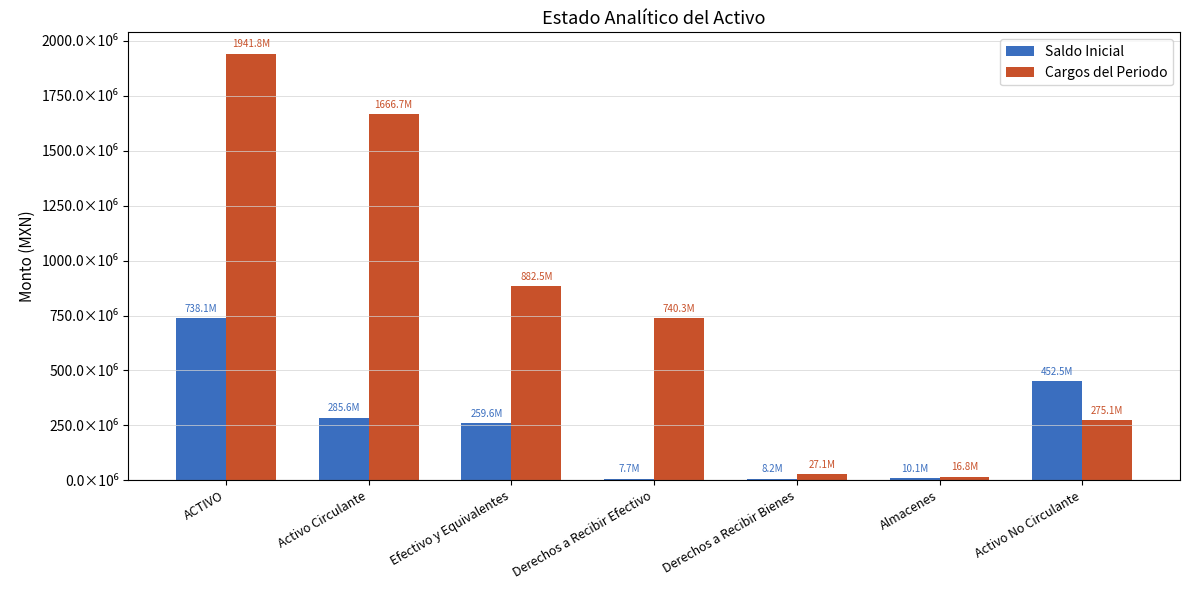

At which label does Saldo Inicial reach its minimum?

Derechos a Recibir Efectivo